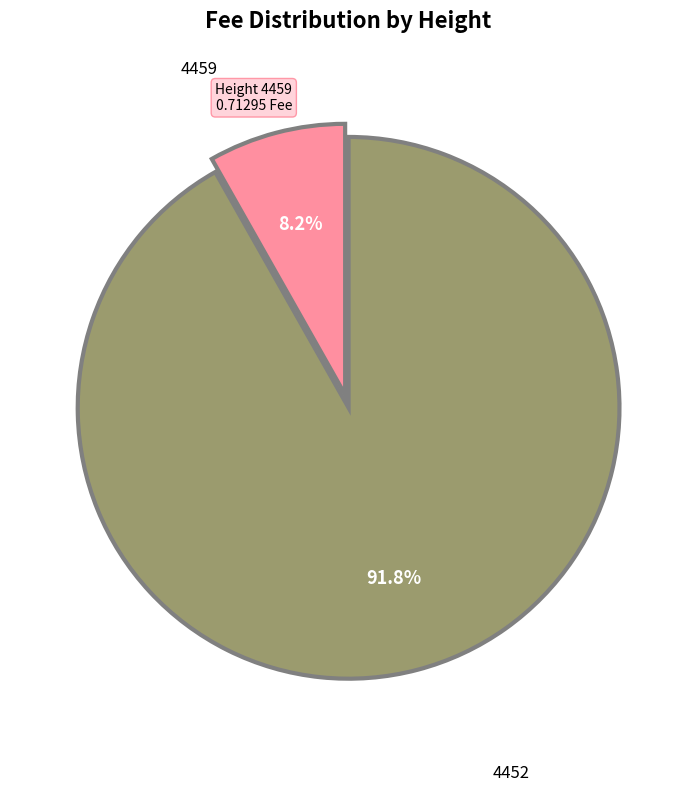

Is there any slice that represents more than half of the pie?

Yes